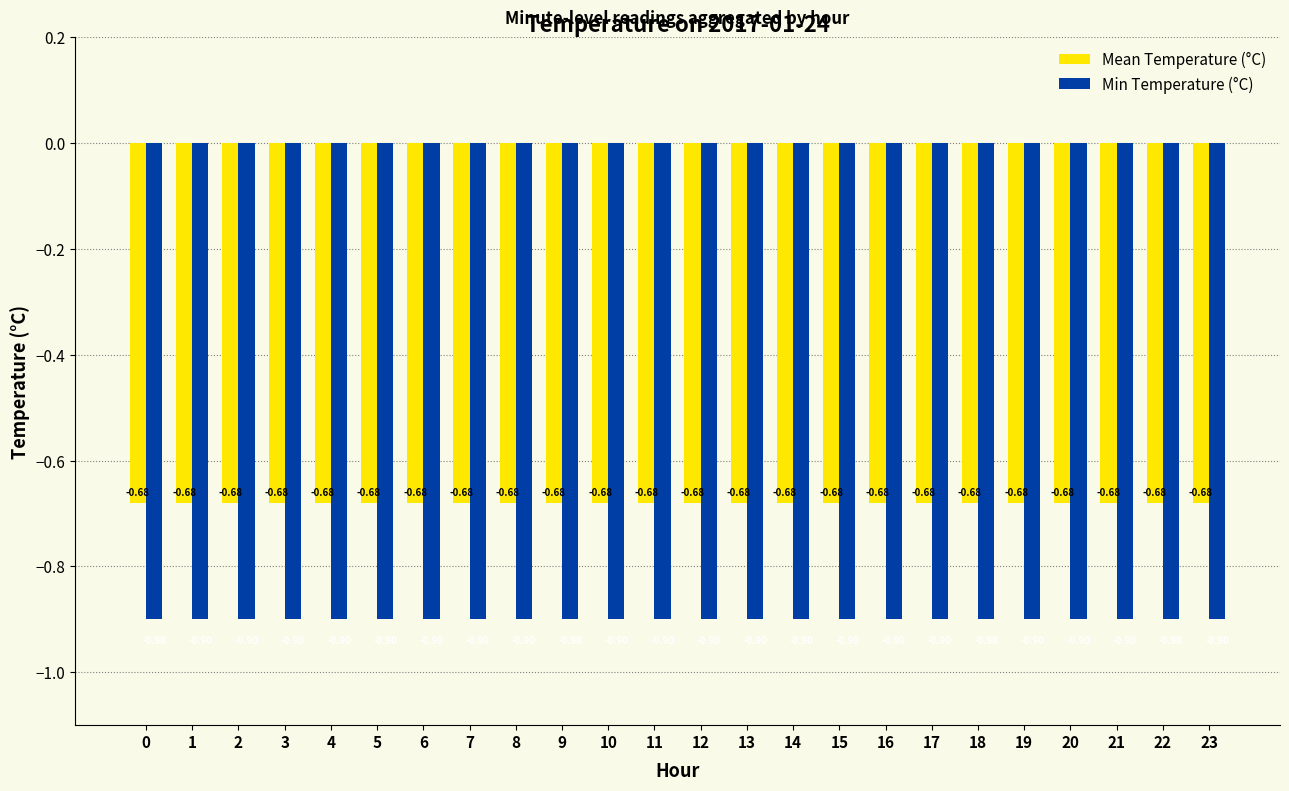

What is the lowest value of the Min Temperature (°C) series?

-0.9